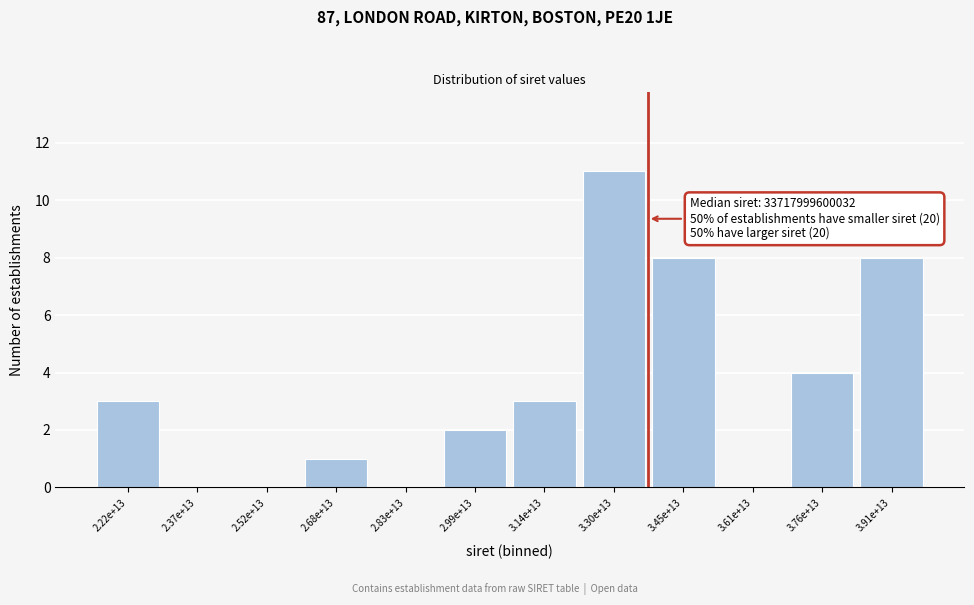

Reading left to right, list all the values displayed in this chart.

2.22e+13=3	2.37e+13=0	2.52e+13=0	2.68e+13=1	2.83e+13=0	2.99e+13=2	3.14e+13=3	3.30e+13=11	3.45e+13=8	3.61e+13=0	3.76e+13=4	3.91e+13=8